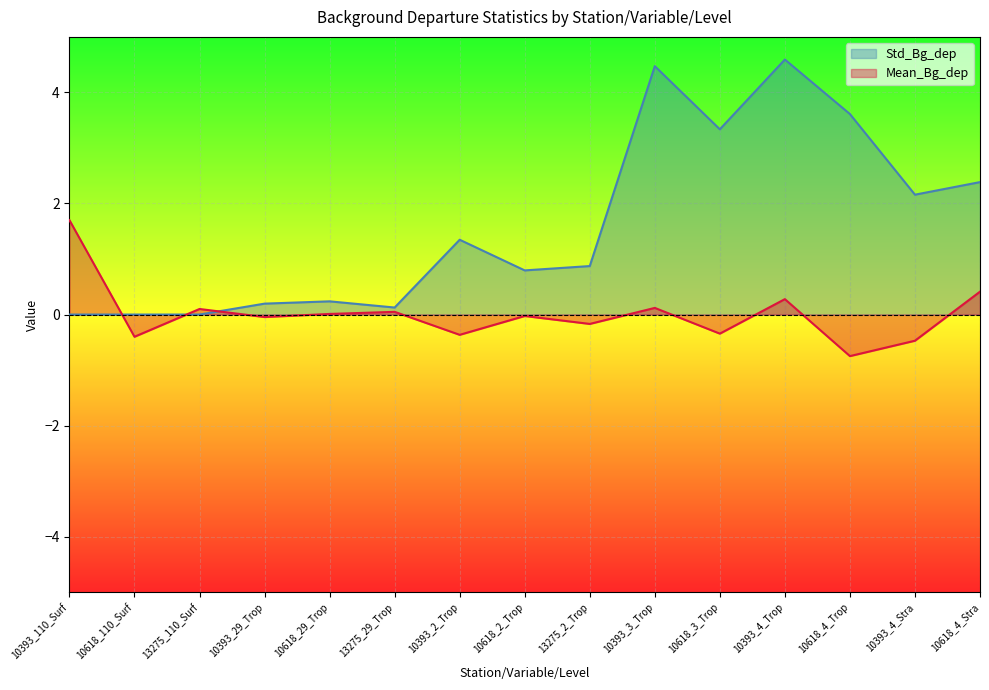

How many data points in Mean_Bg_dep are less than 0?

8